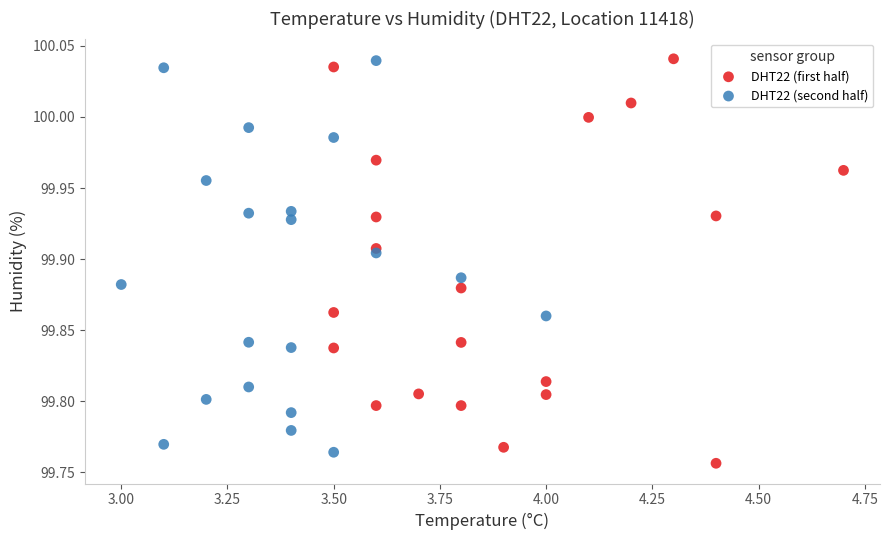

Which series contains the lowest Y value?

DHT22 (first half)